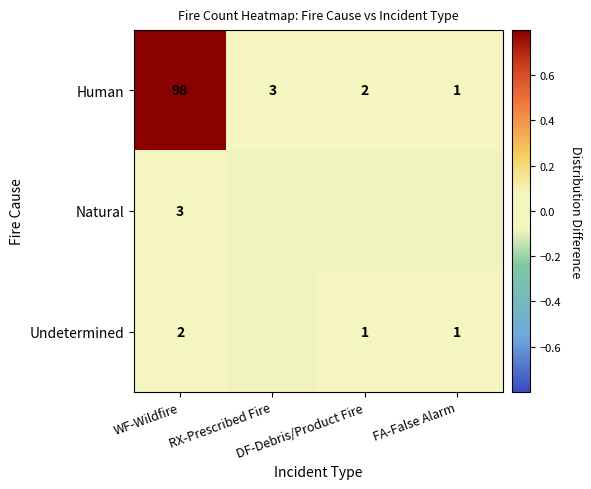

Rank the series by their maximum value, from highest to lowest.

Human, Natural, Undetermined